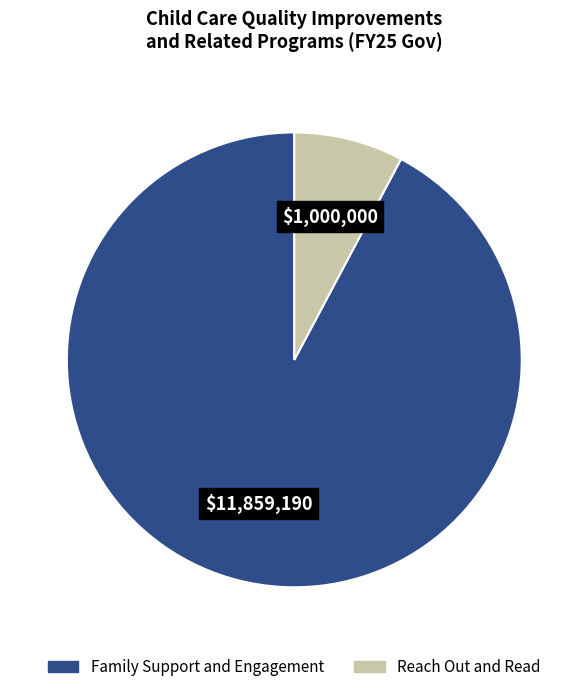

Combined, do Family Support and Engagement and Reach Out and Read account for over 50%?

Yes